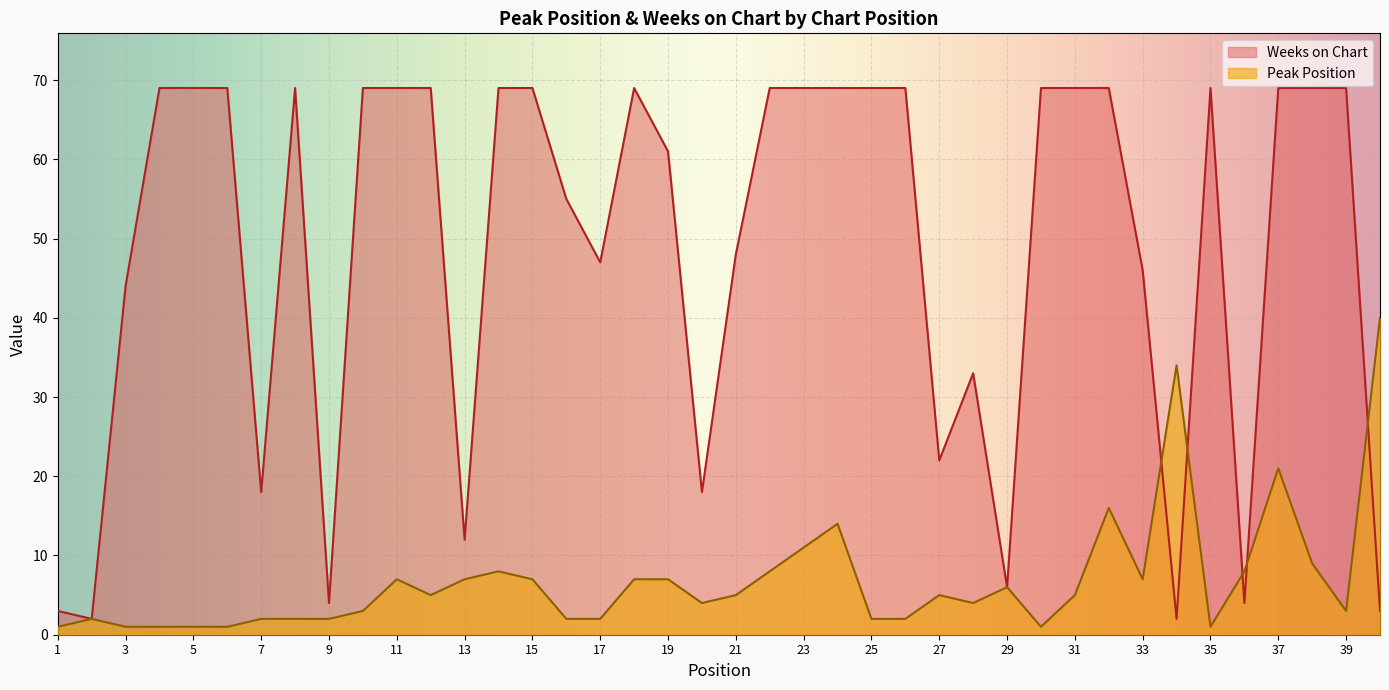

Between 15 and 10, which is larger?

15